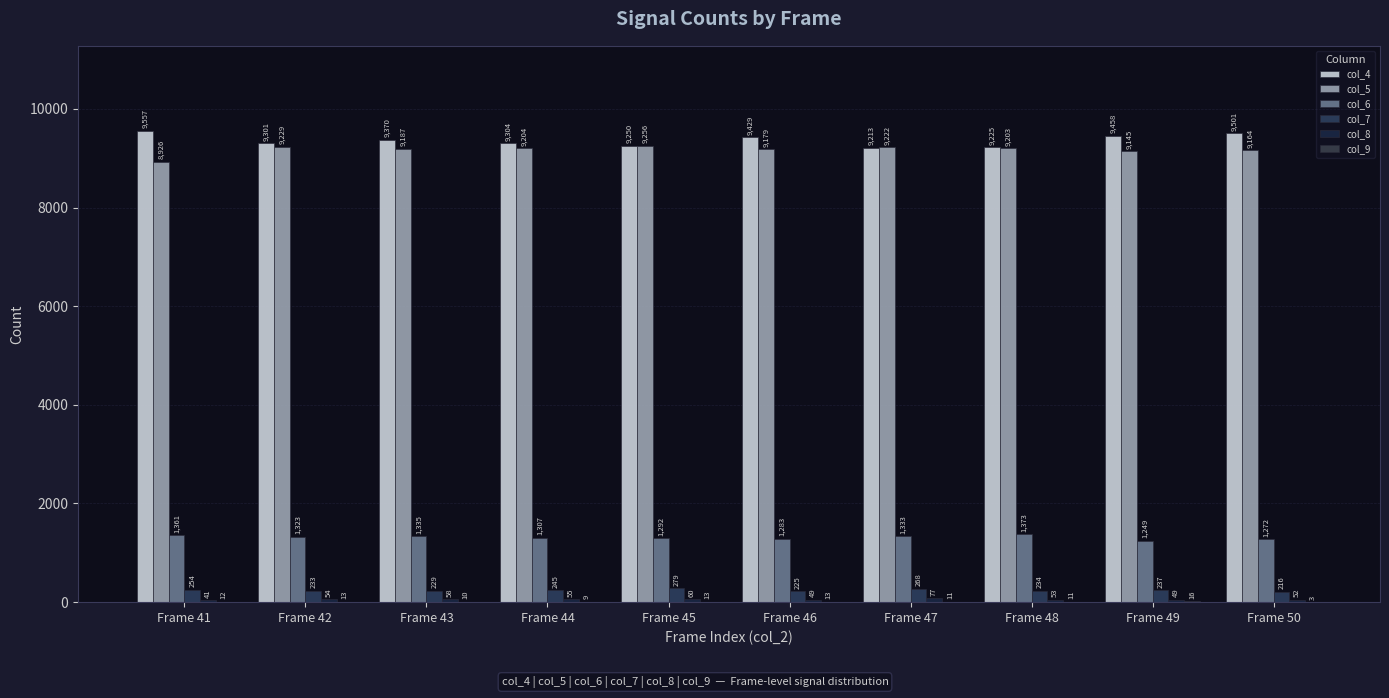

Reading left to right, list all the values displayed in this chart.

col_4: 9557	9301	9370	9304	9250	9429	9213	9225	9458	9501
col_5: 8926	9229	9187	9204	9256	9179	9222	9203	9145	9164
col_6: 1361	1323	1335	1307	1292	1283	1333	1373	1249	1272
col_7: 254	233	229	245	279	225	268	234	237	216
col_8: 41	54	58	55	60	49	77	53	49	52
col_9: 12	13	10	9	13	13	11	11	16	3